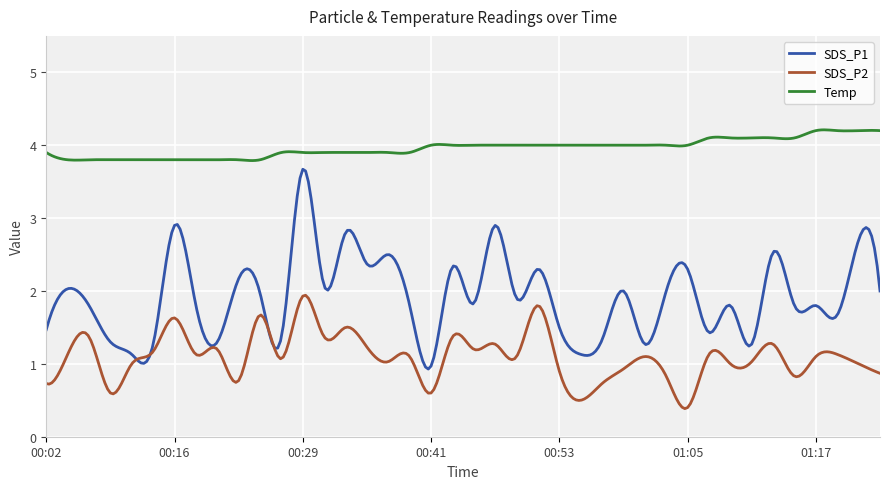

What is the sum of all Temp values?

1188.1